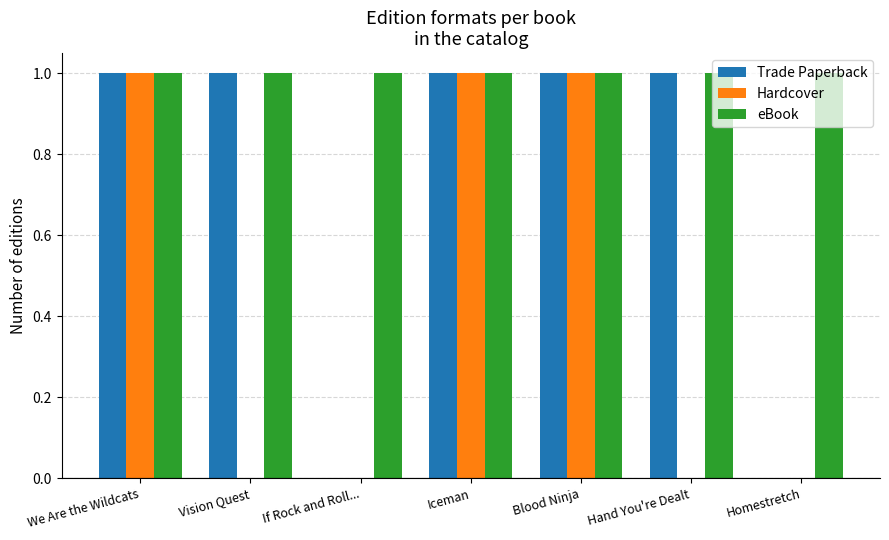

Which series has the largest total across all categories?

eBook